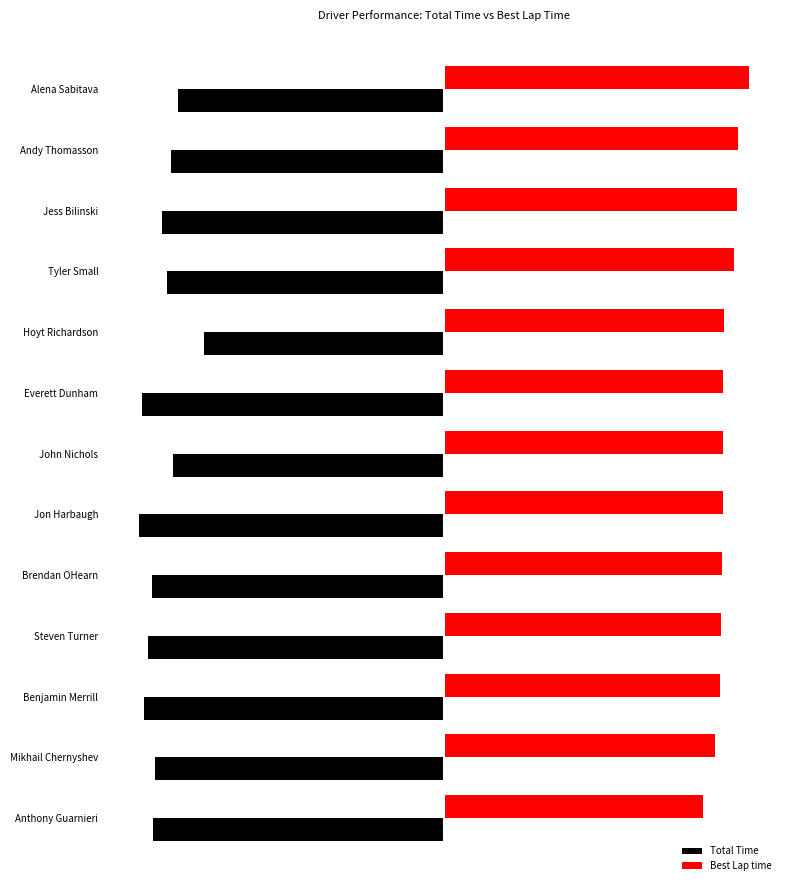

At which category does the chart reach its peak across all series?

Alena Sabitava